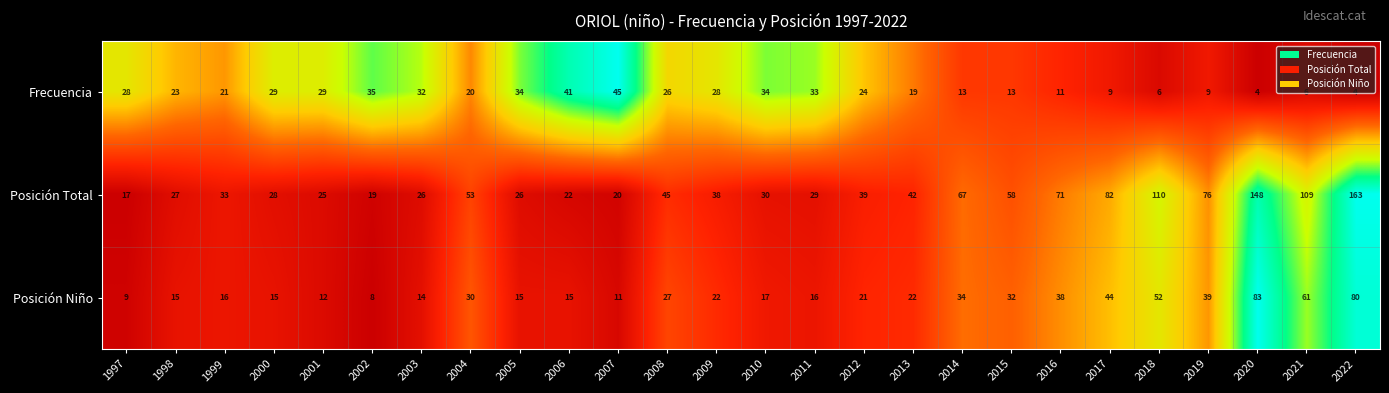

The value of Posición Total at 2000 is 17. True or false?

False